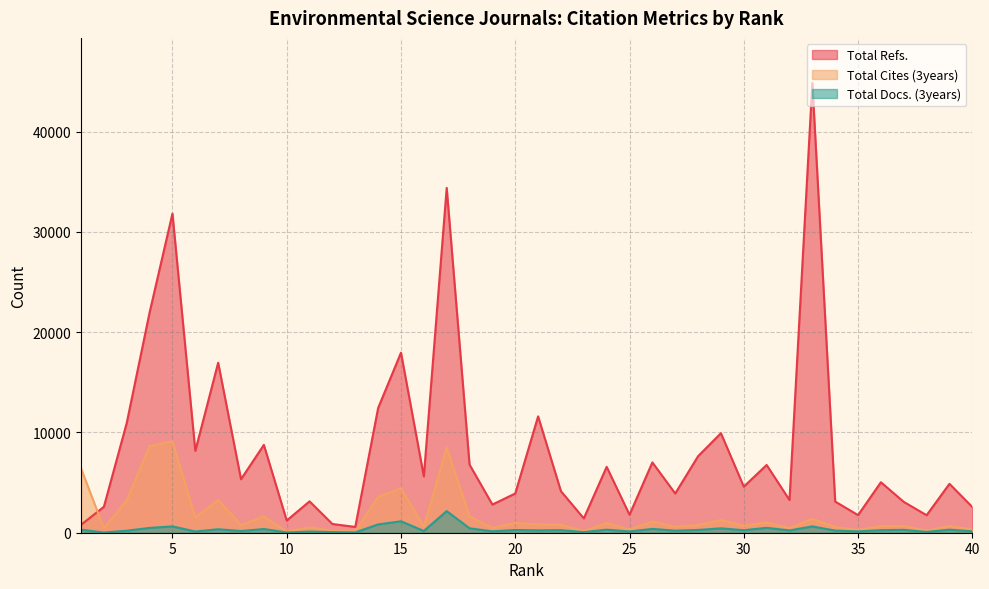

What is the value of the Total Refs. point at the 12th from the left?

869